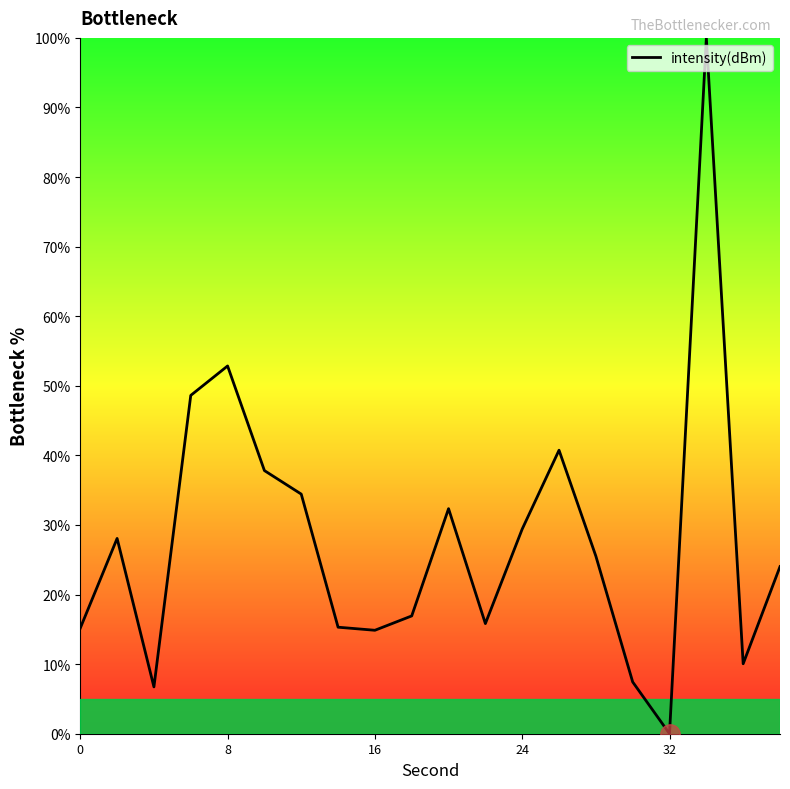

What is the greatest value displayed?

100.0